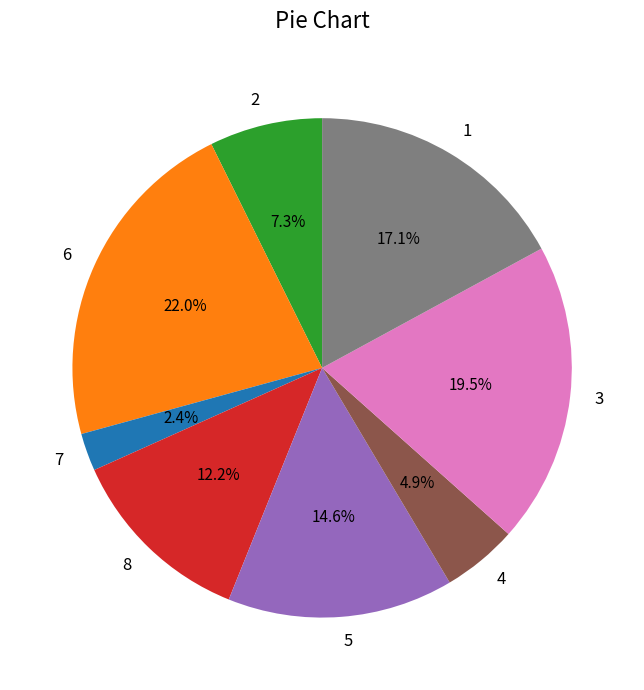

Count the number of slices in the pie.

8